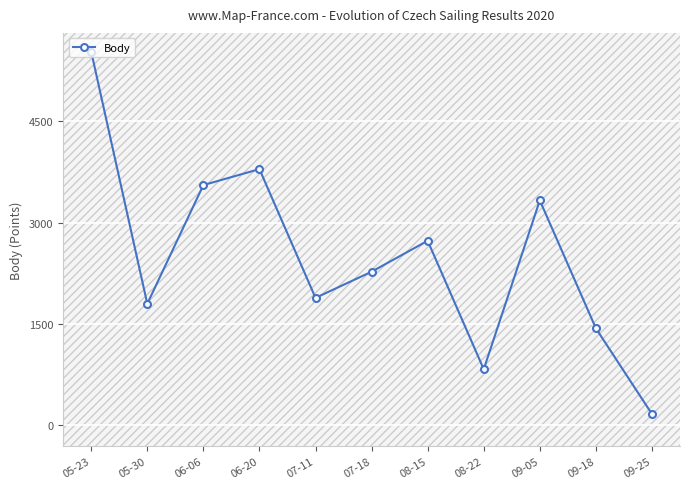

How many lines are shown in the chart?

1